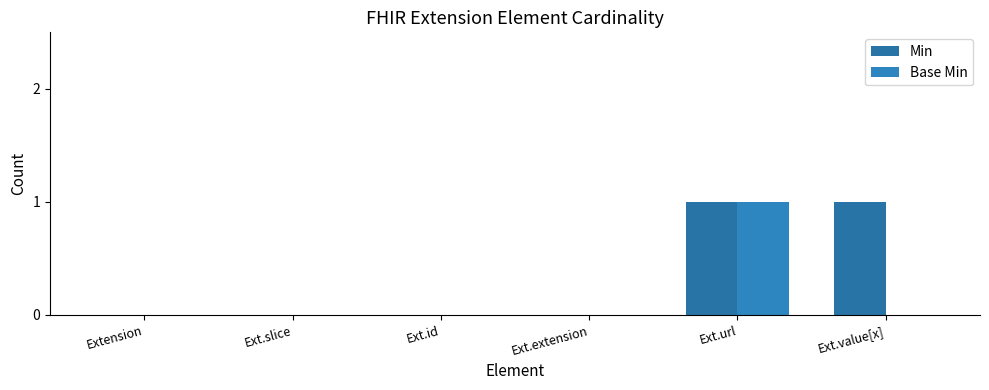

How many categories are shown in the chart?

6